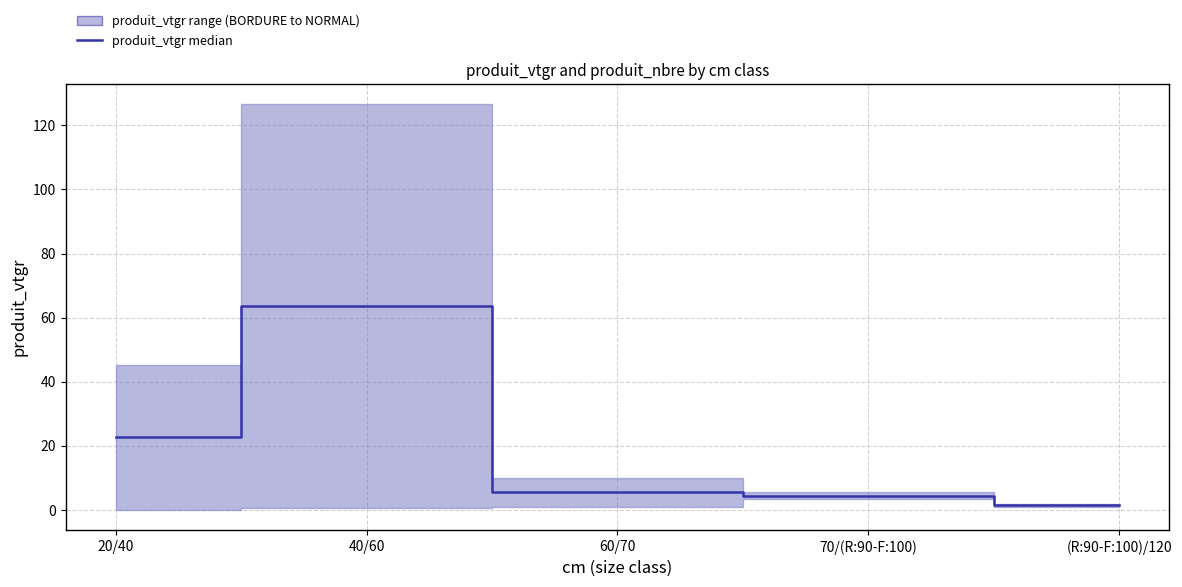

What is the change in value from 20/40 to 70/(R:90-F:100)?

-18.1